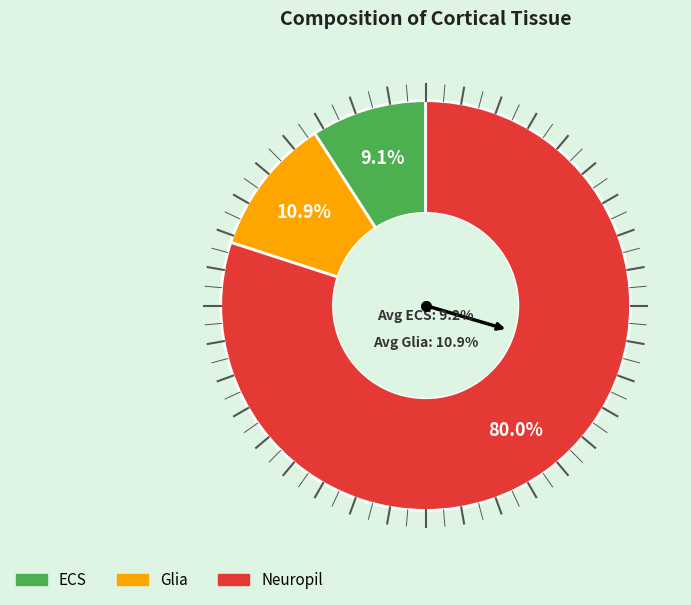

Which series has the widest spread of values?

ECS